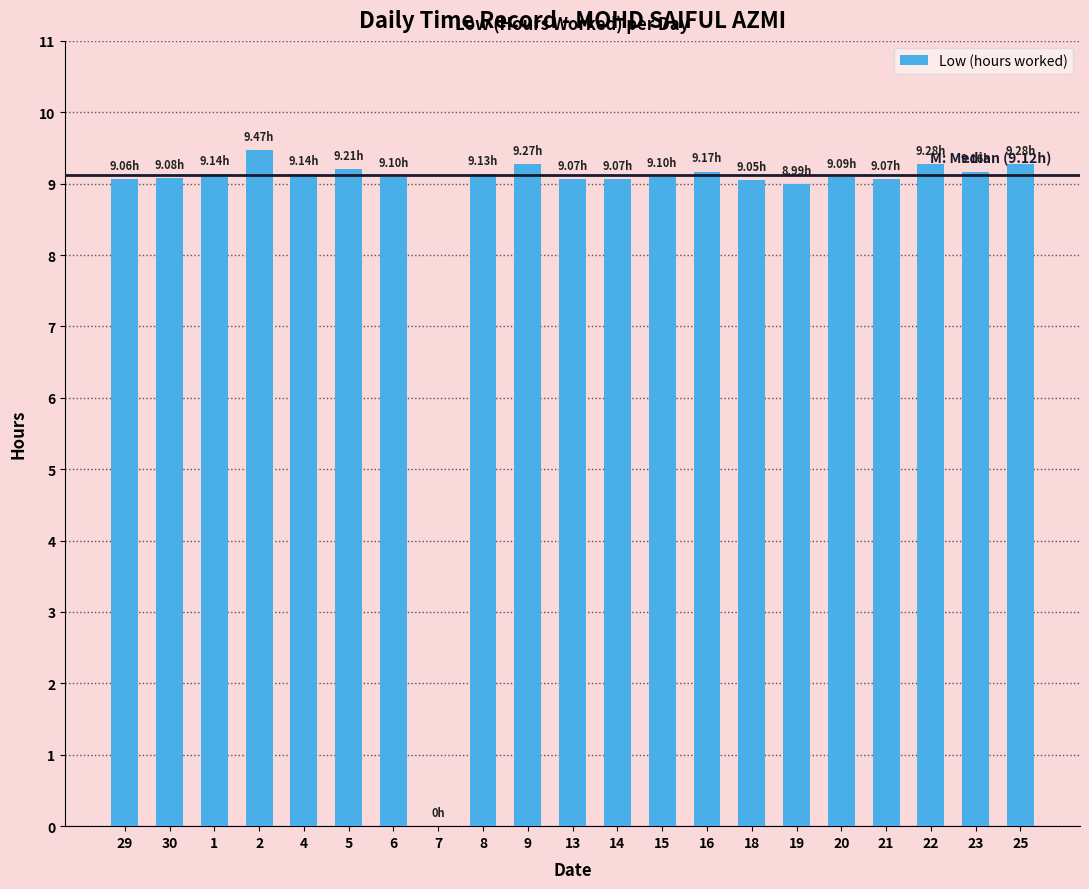

Does the chart contain stacked bars?

No